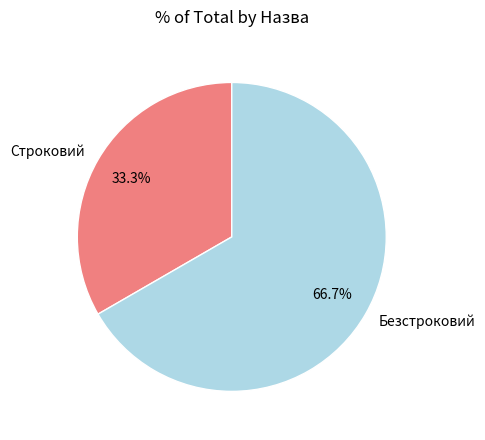

Is it true that Безстроковий is 67% of the pie?

True